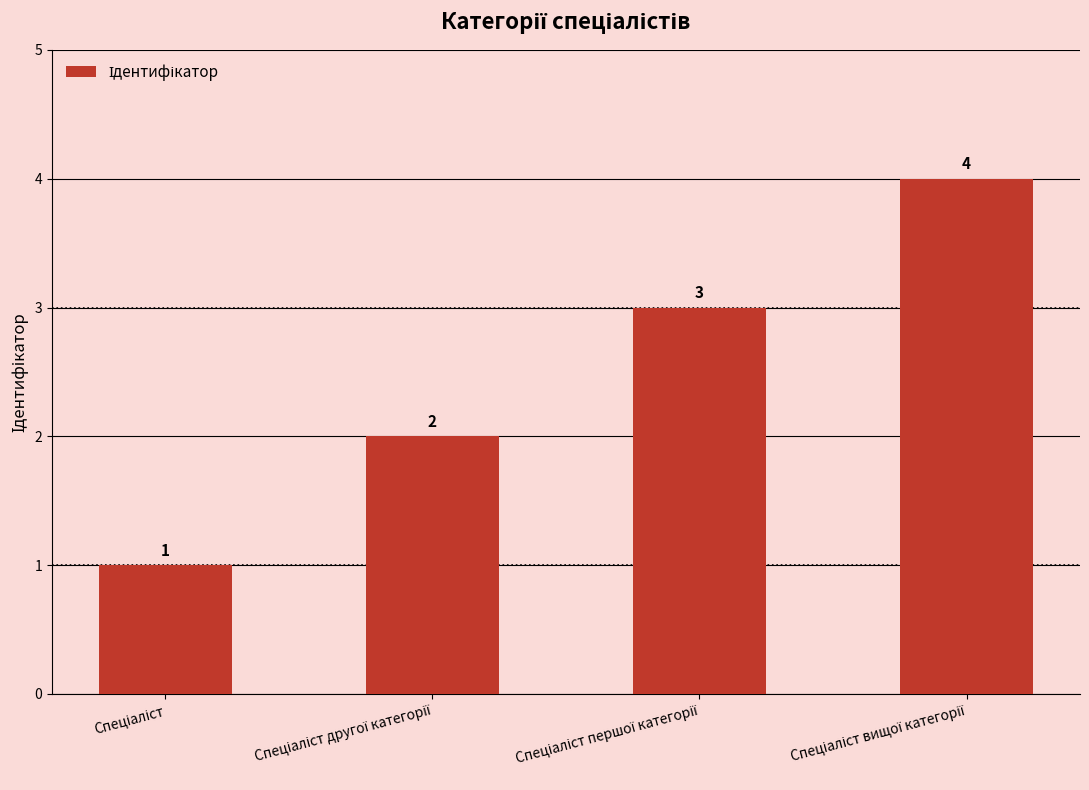

What is the sum of all values?

10